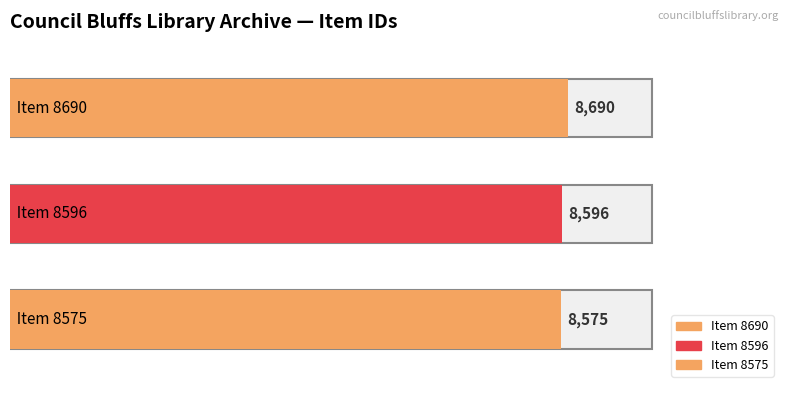

At which category does the chart reach its peak across all series?

Item 8690